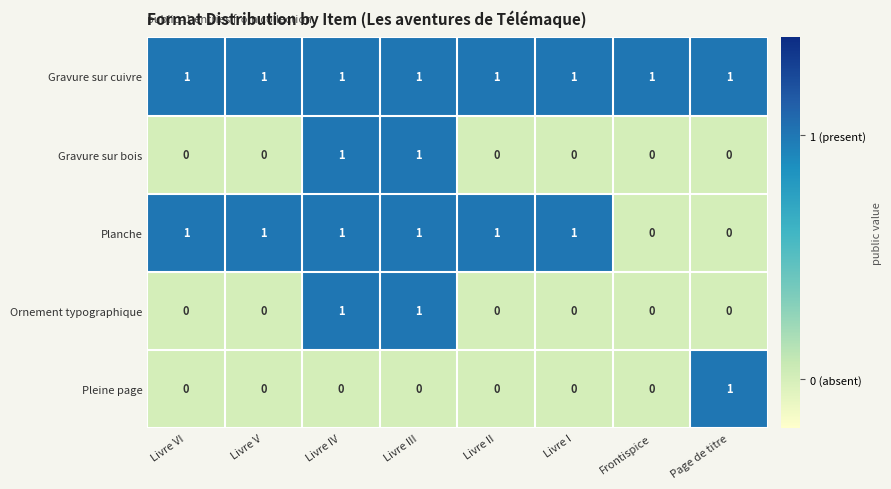

At how many categories does at least one series exceed 0?

8